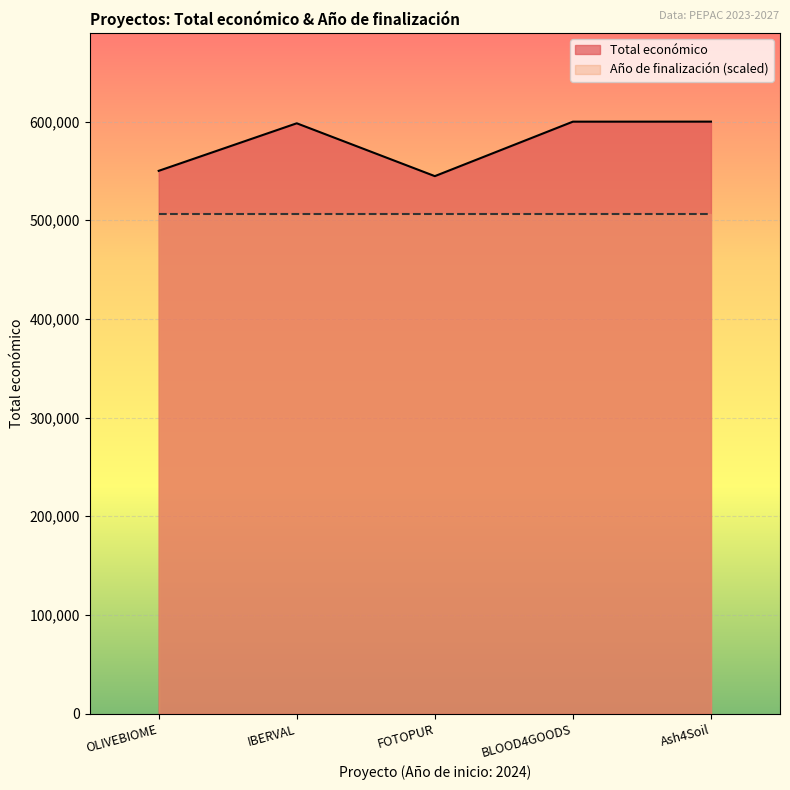

What is the average value?

578624